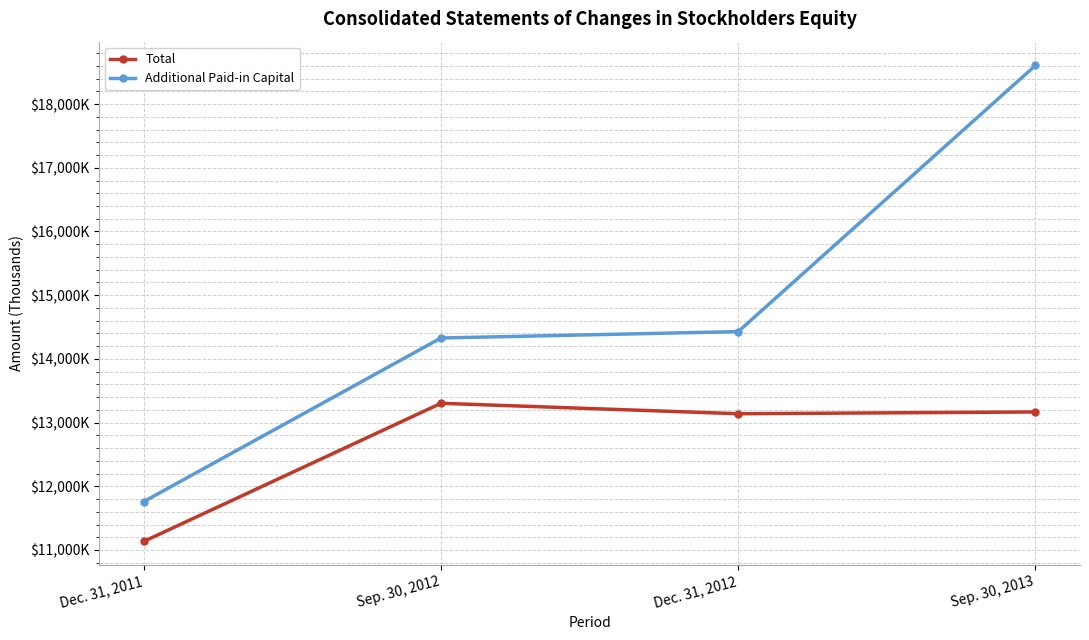

Reading right to left, what are all the values shown in this chart?

Total: 13167	13139	13303	11135
Additional Paid-in Capital: 18606	14428	14328	11760